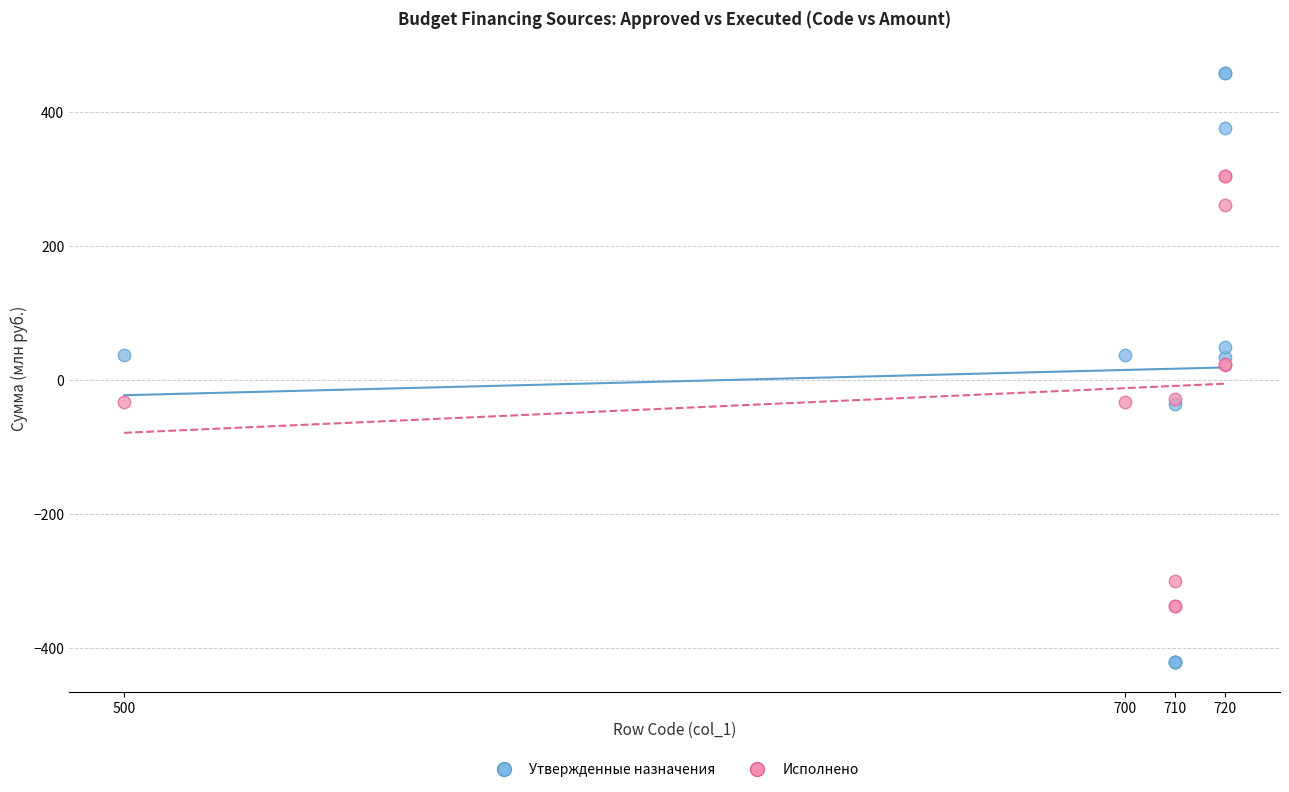

Which series contains the highest Y value?

Утвержденные назначения